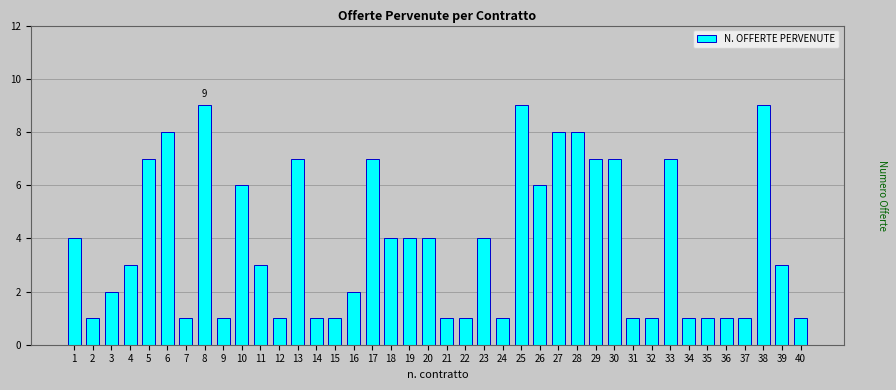

Are the bars grouped side by side (vs. stacked)?

No